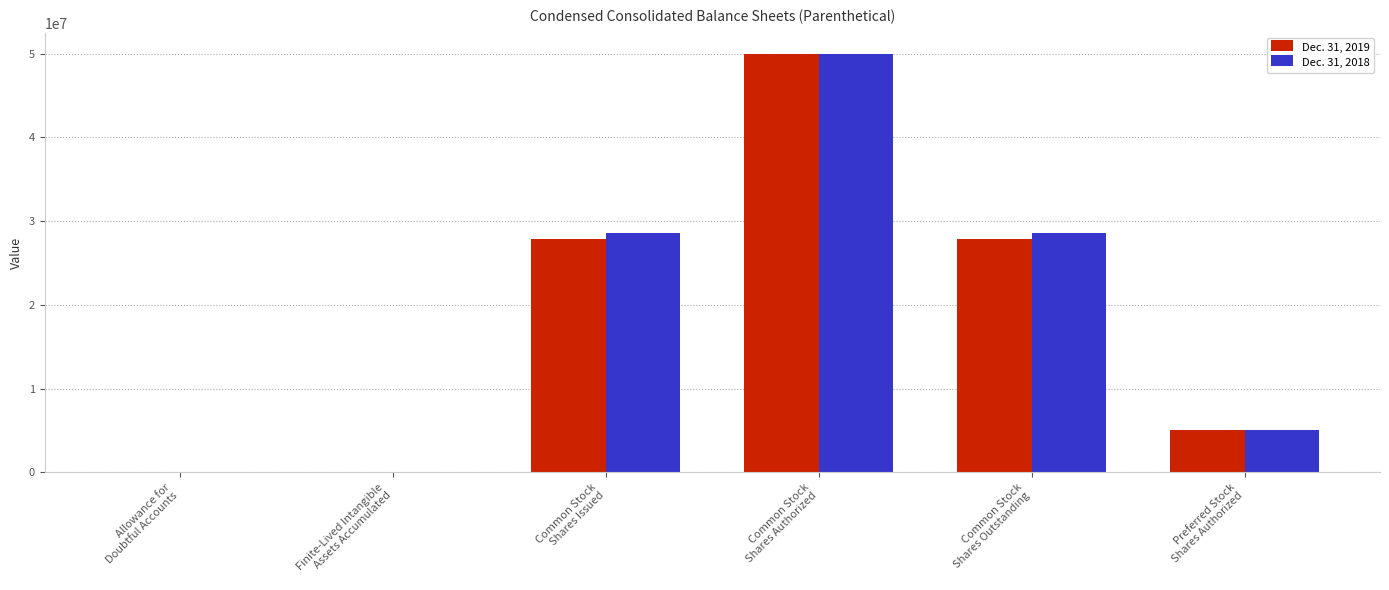

What is the maximum value shown in the chart?

50000000